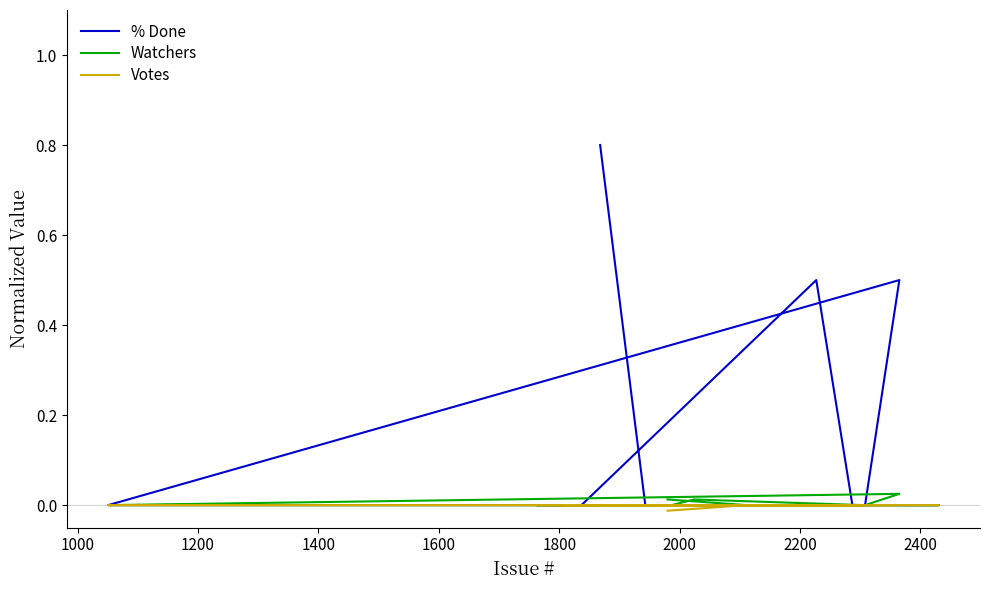

True or false: Votes and % Done cross at least once.

False